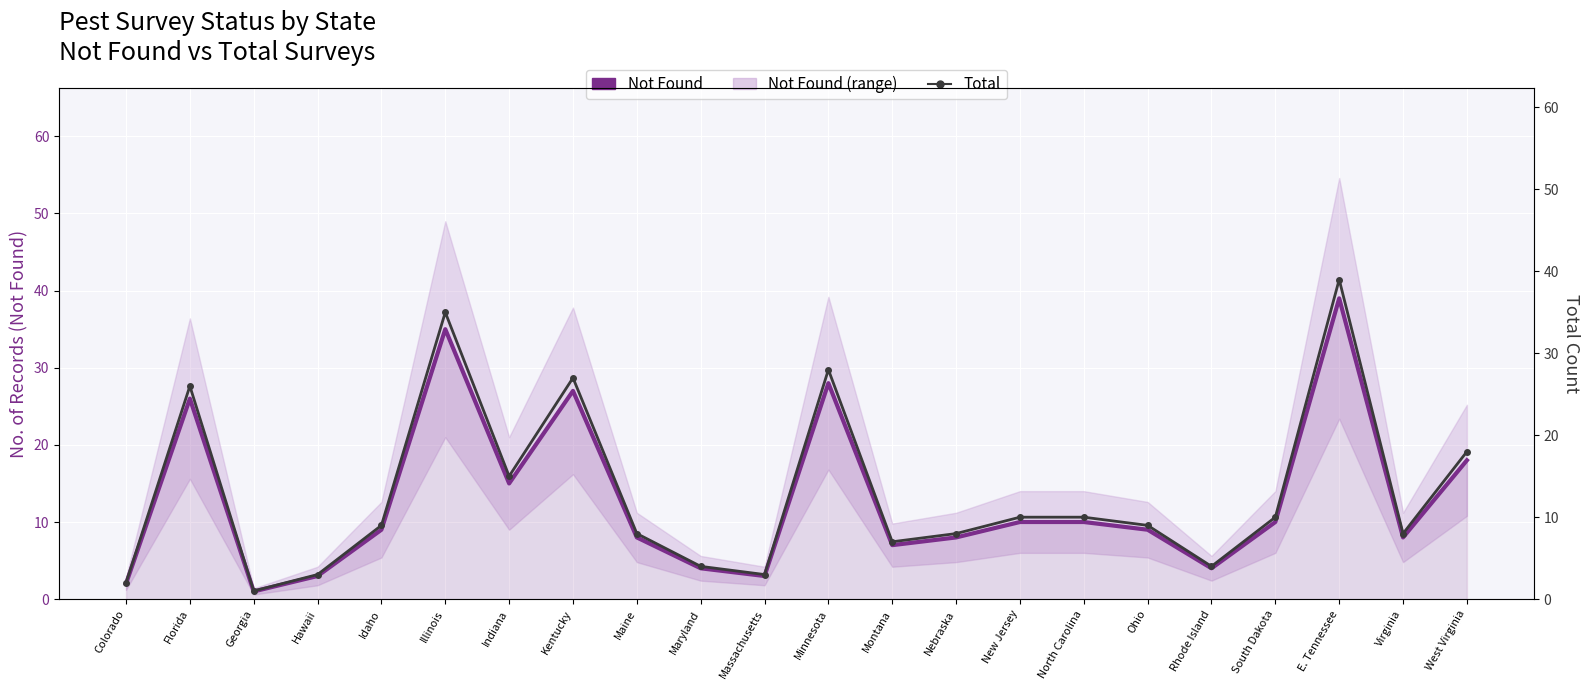

True or false: Not Found and Total cross at least once.

False